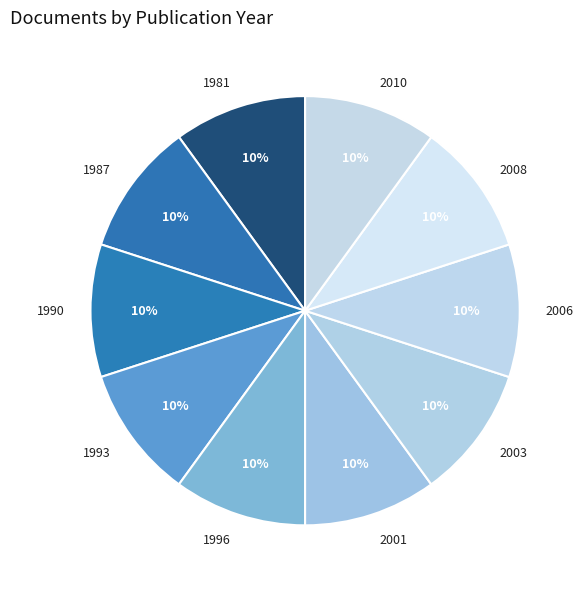

The 2010 slice represents 10% of the pie. True or false?

True